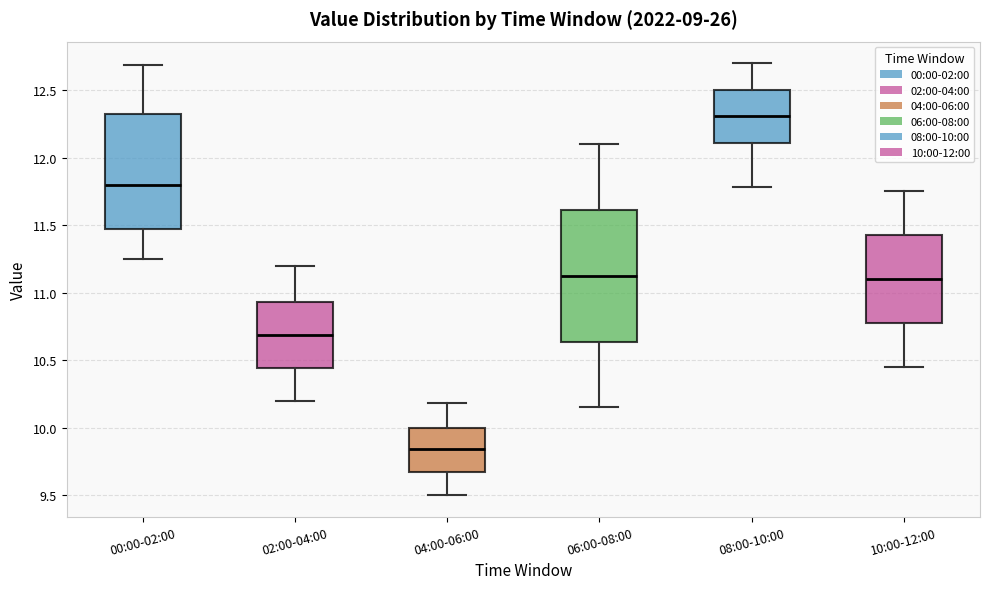

Where does the median line of the box for 04:00-06:00 sit on the y-axis? The values are not printed on the chart, so give them approximately, as read against the axis.

9.85